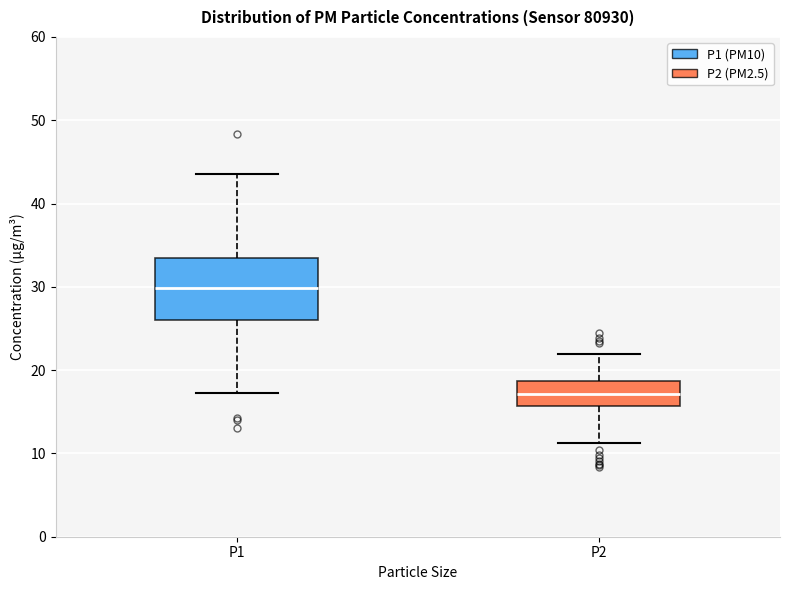

Where is the lower edge of the box for P2 on the y-axis? The values are not printed on the chart, so give them approximately, as read against the axis.

16